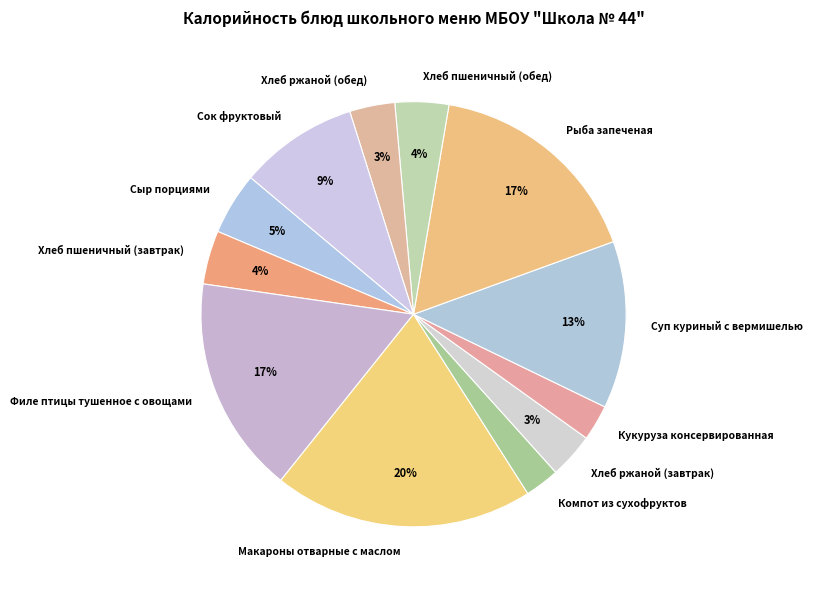

How many slices are in this pie chart?

12